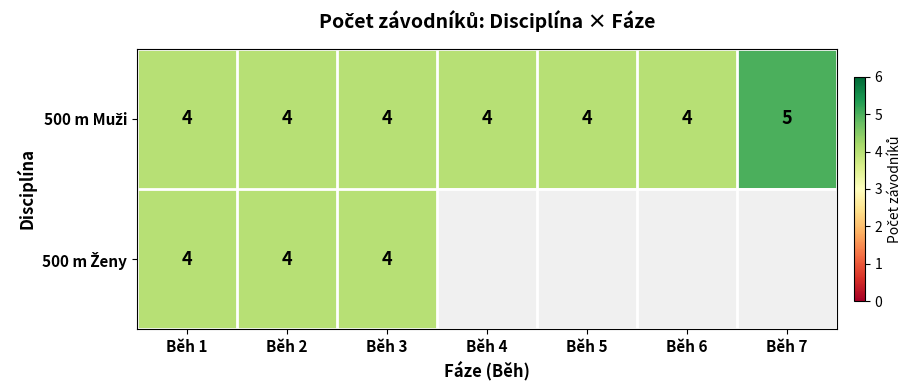

Which series has the largest range (max minus min)?

500 m Muži